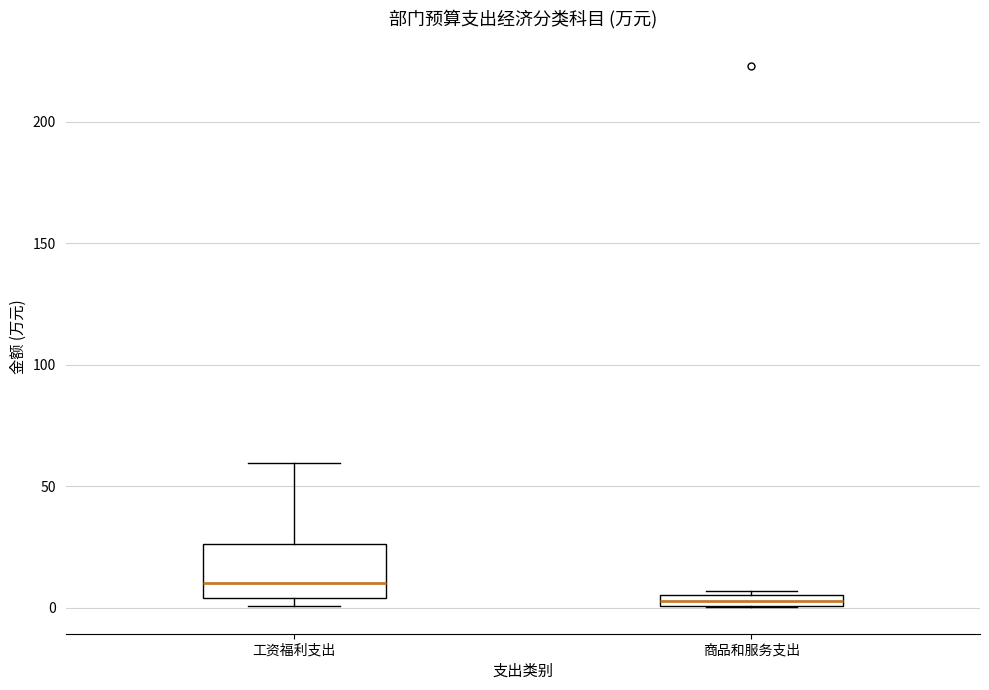

Comparing the boxes themselves (not the whiskers), which one is the tallest?

工资福利支出